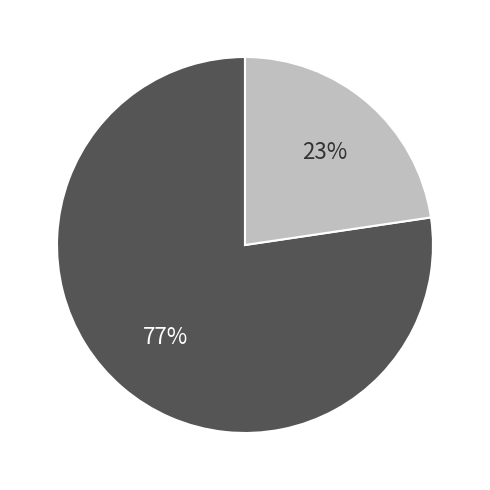

Is there any slice that represents more than half of the pie?

Yes